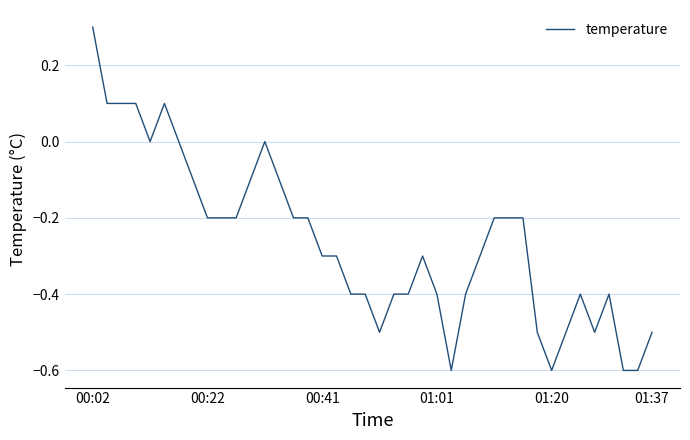

What is the difference between the maximum and minimum values?

0.9